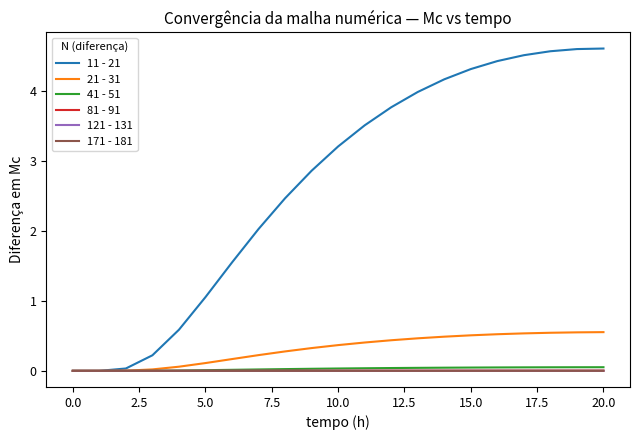

Which series has the largest total across all categories?

11 - 21